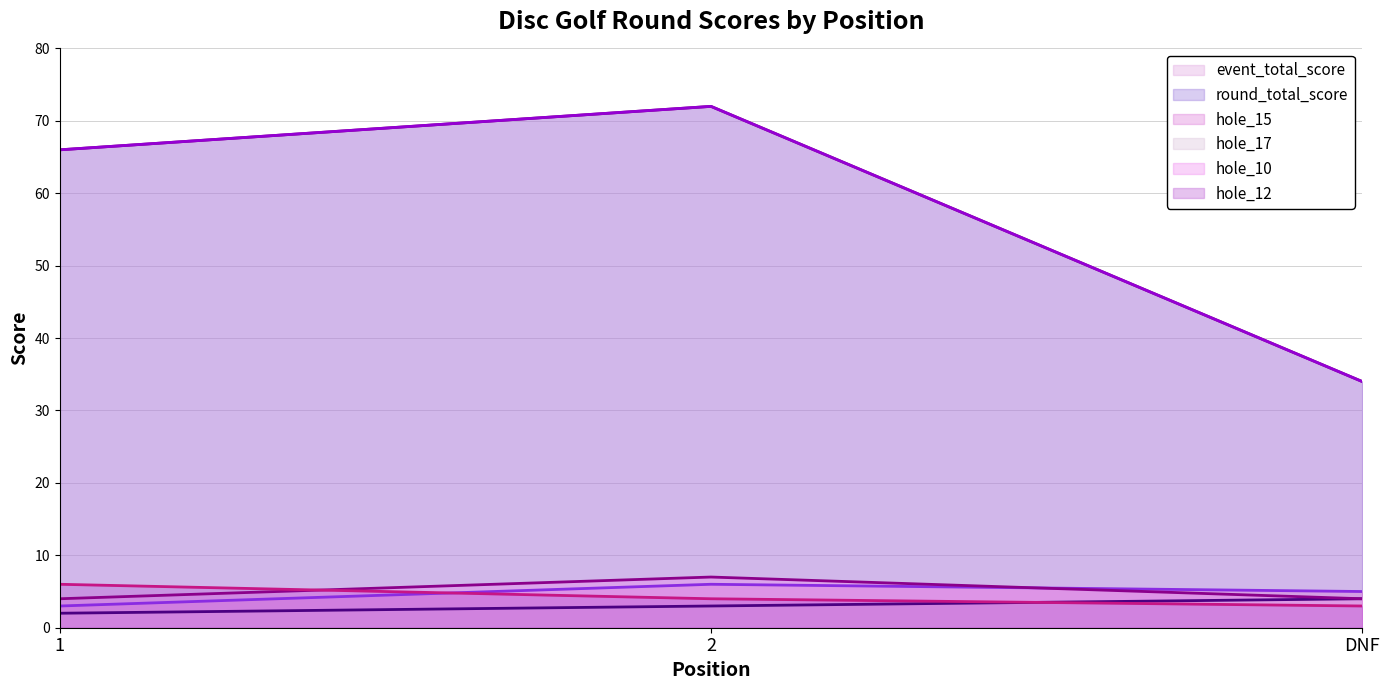

Reading left to right, transcribe all the data shown in this chart.

event_total_score: 1=66	2=72	DNF=34
round_total_score: 1=66	2=72	DNF=34
hole_15: 1=3	2=6	DNF=5
hole_17: 1=2	2=3	DNF=4
hole_10: 1=4	2=7	DNF=4
hole_12: 1=6	2=4	DNF=3